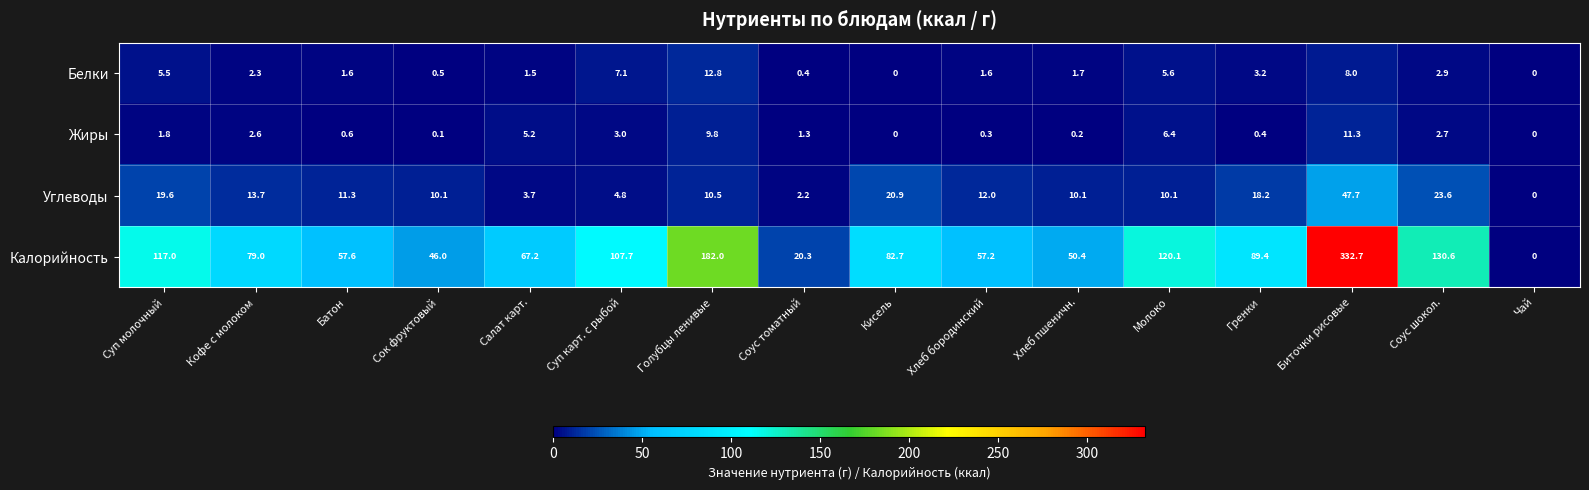

The value of Углеводы at Соус томатный is 1.3. True or false?

False